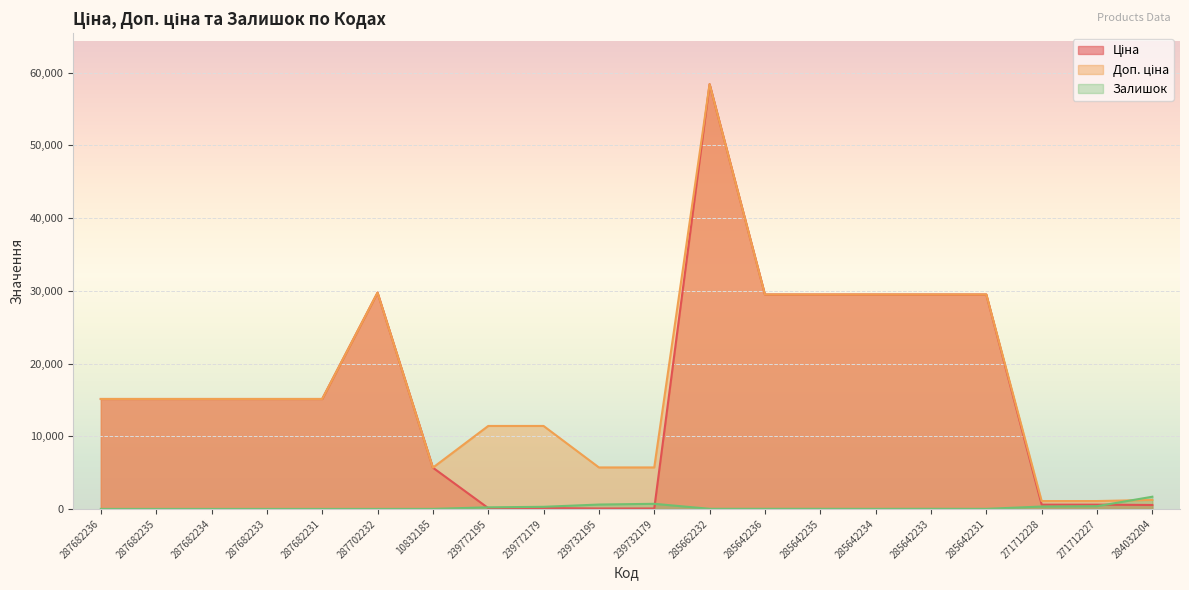

True or false: Доп. ціна and Ціна cross at least once.

False